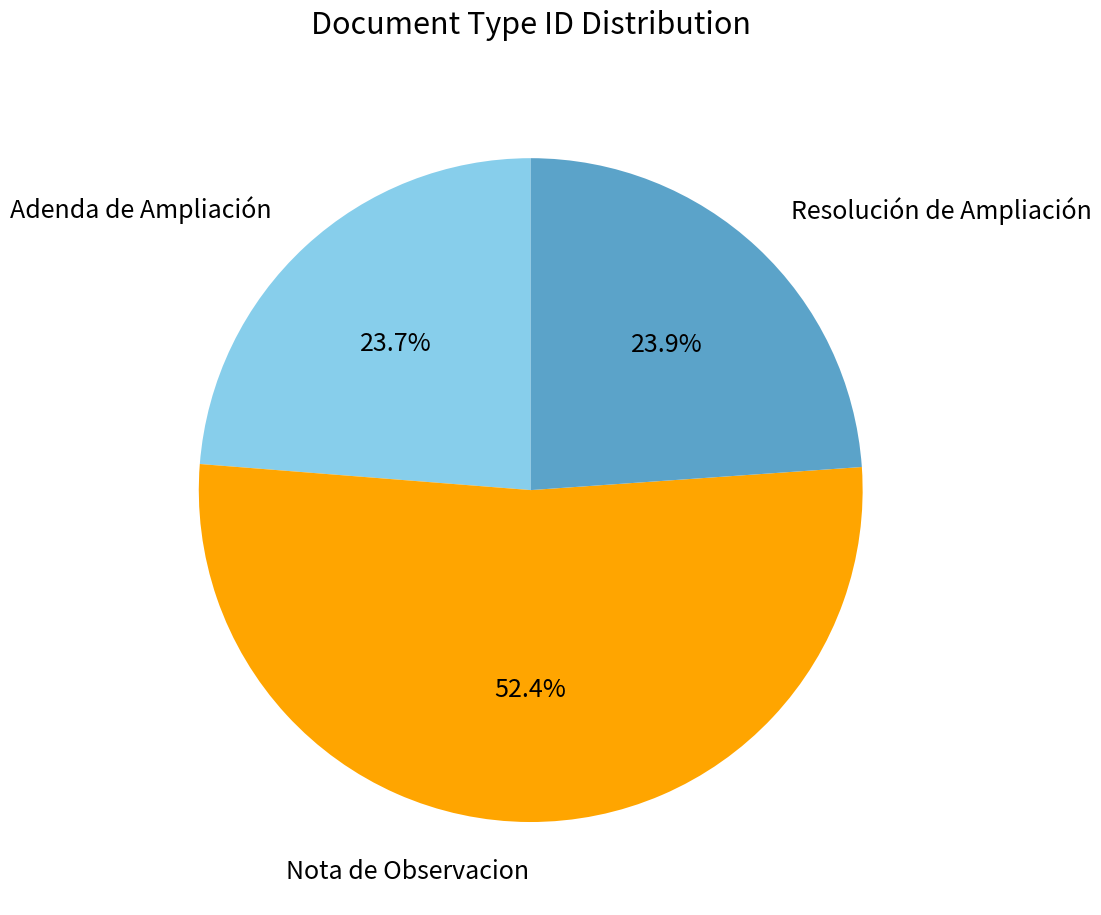

What is the largest slice in the pie chart?

Nota de Observacion